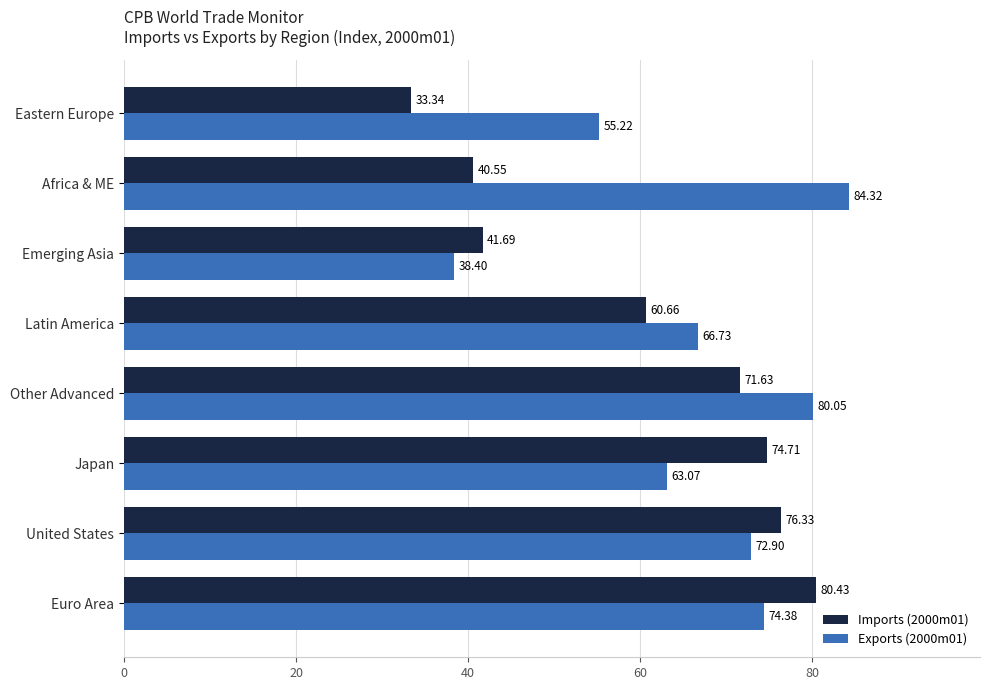

Which series changed the most between Euro Area and United States?

Imports (2000m01)